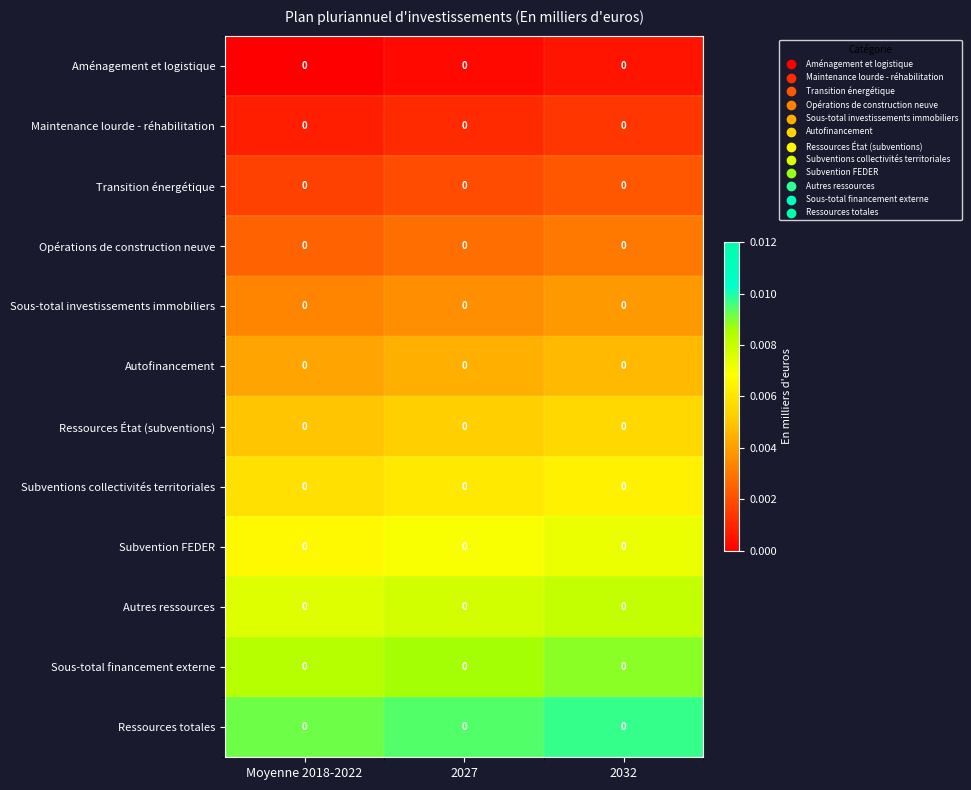

How many Sous-total investissements immobiliers values are between 0 and 1?

3